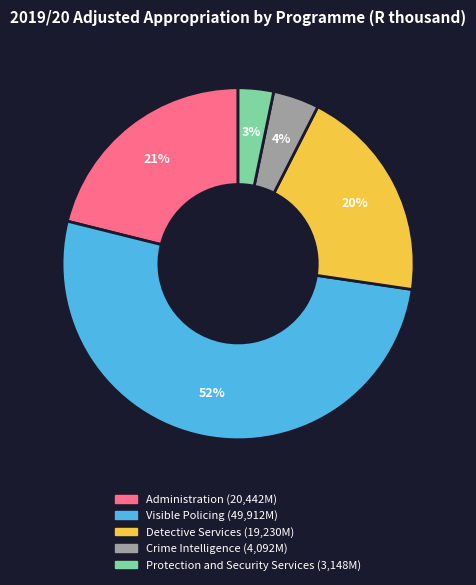

What is the smallest slice in the pie chart?

Protection and Security Services